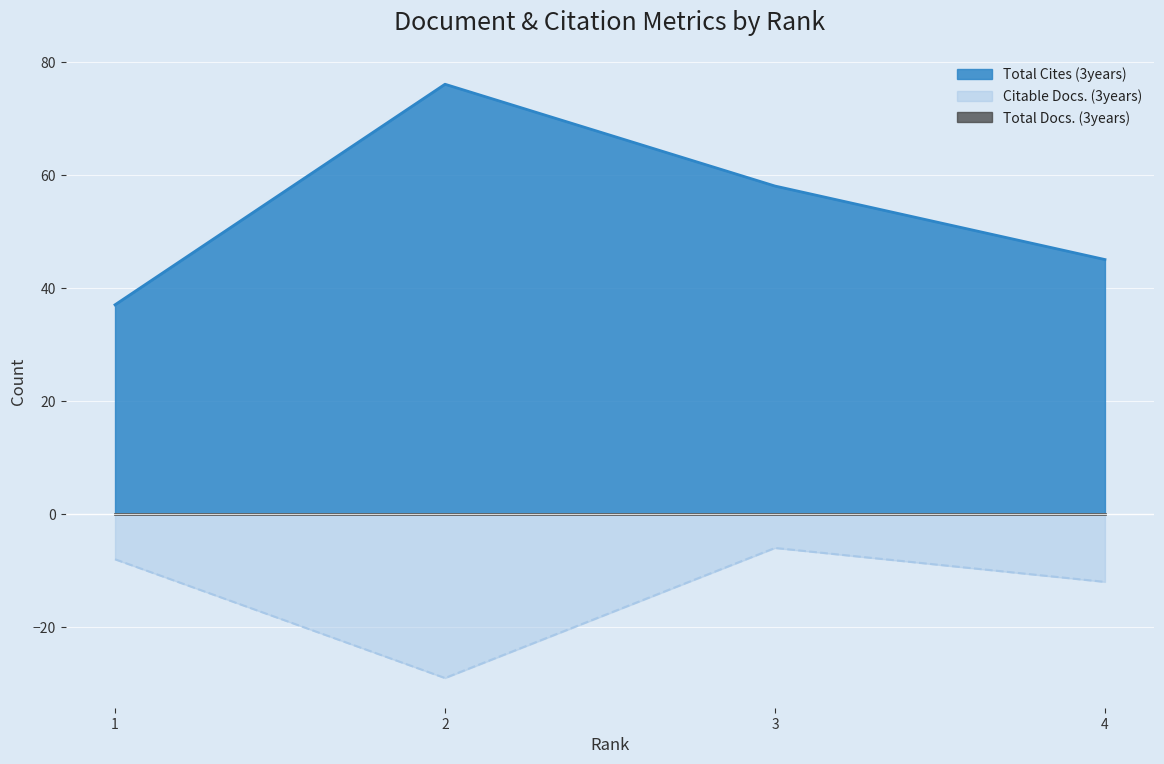

How many lines are shown in the chart?

3